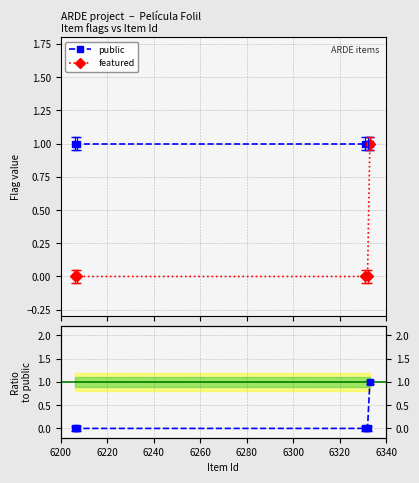

What is the value of the public point at the 4th from the left?

1